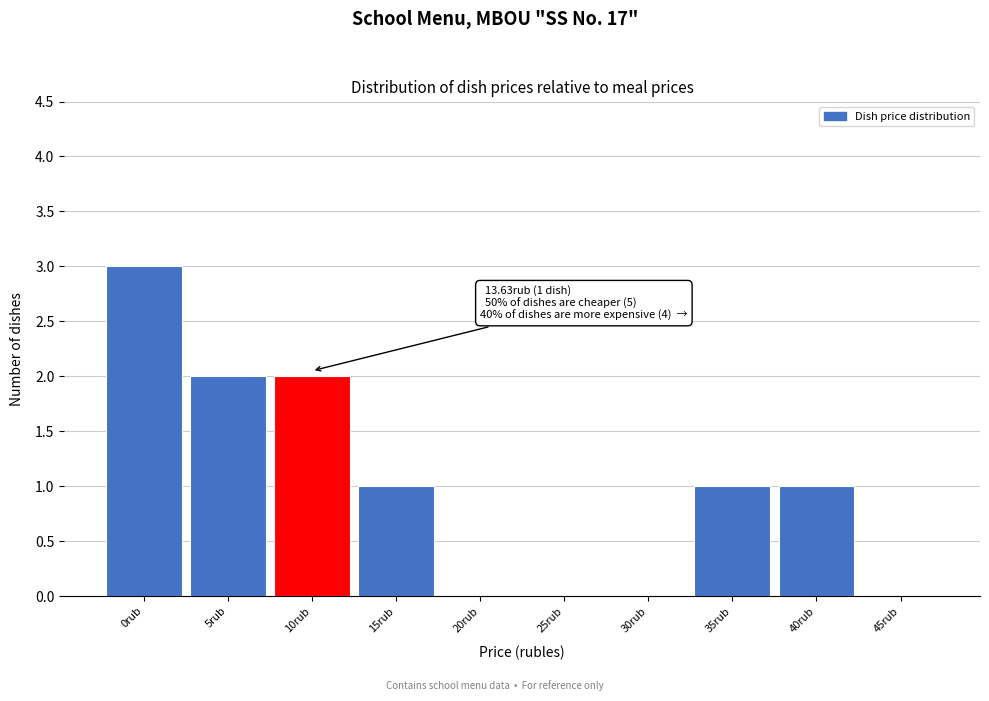

Reading right to left, extract all data points from this chart.

45rub=0	40rub=1	35rub=1	30rub=0	25rub=0	20rub=0	15rub=1	10rub=2	5rub=2	0rub=3